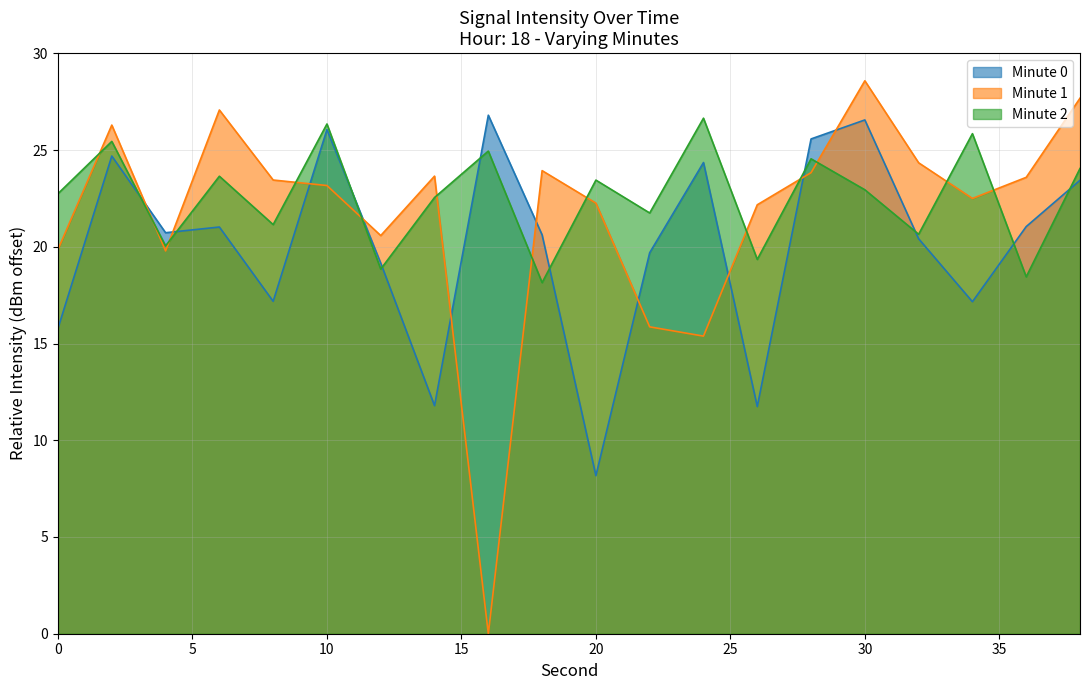

The value of Min 1 at 22 is 22.8. True or false?

False